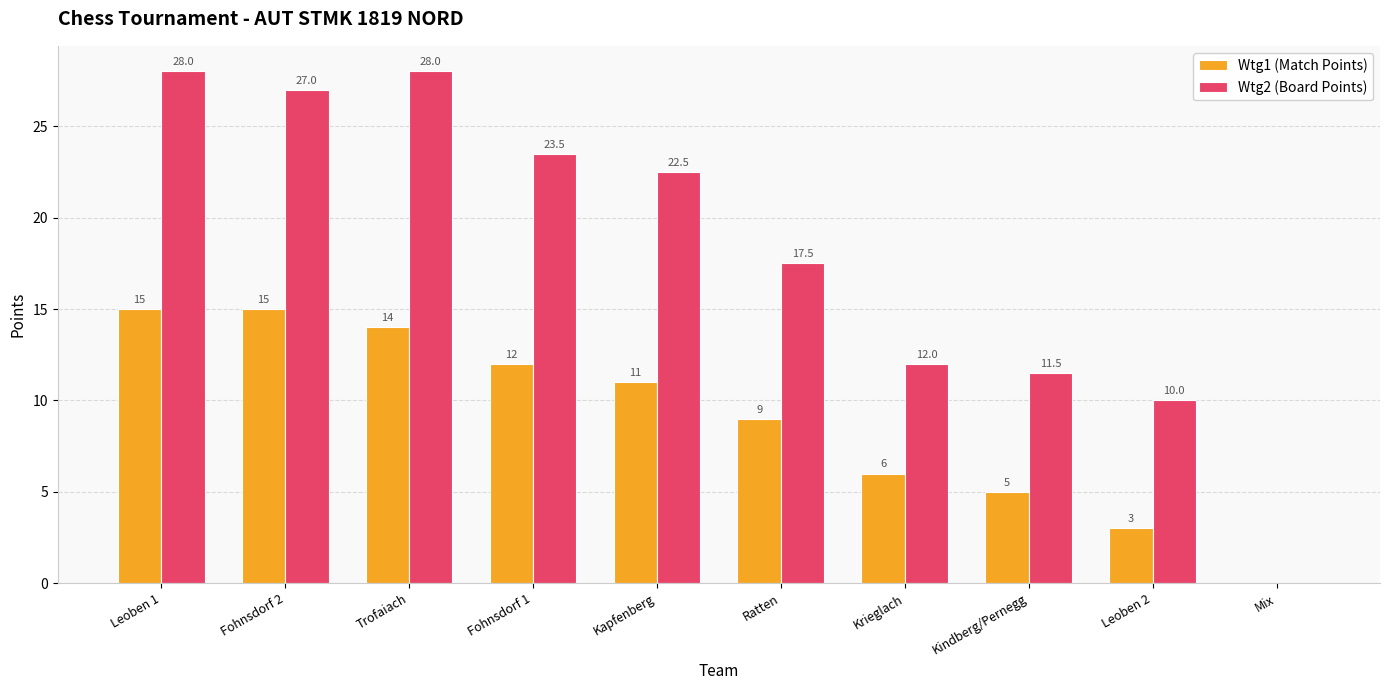

How many groups of bars are there?

10